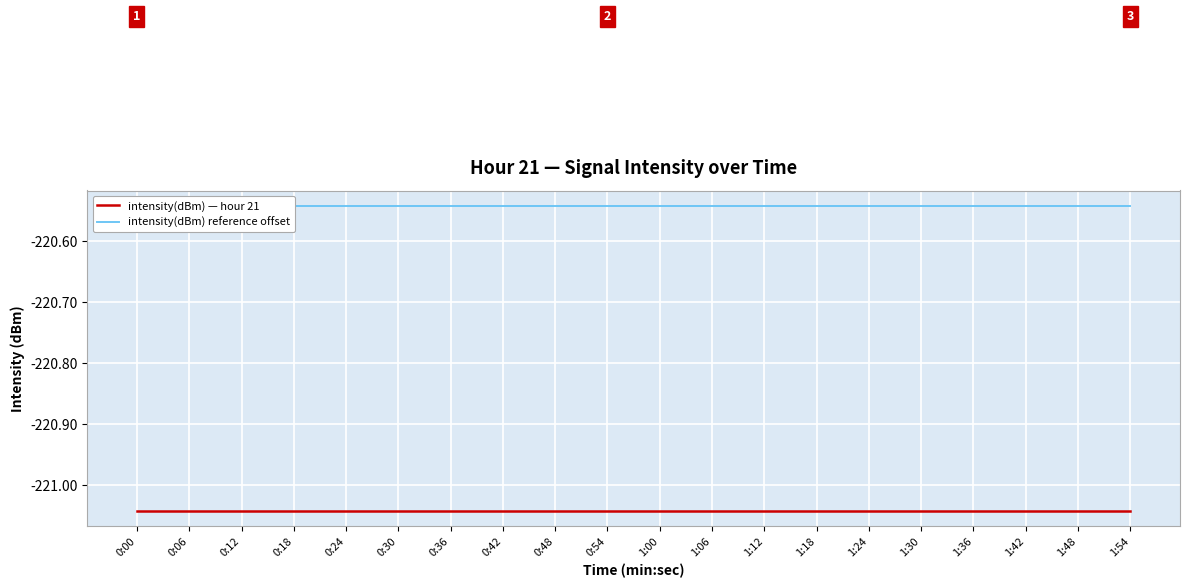

True or false: intensity(dBm) reference offset and intensity(dBm) — hour 21 cross at least once.

False